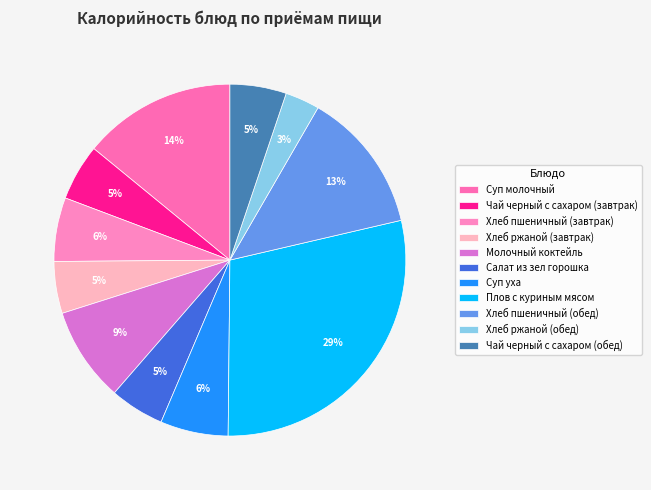

How many slices are in this pie chart?

11